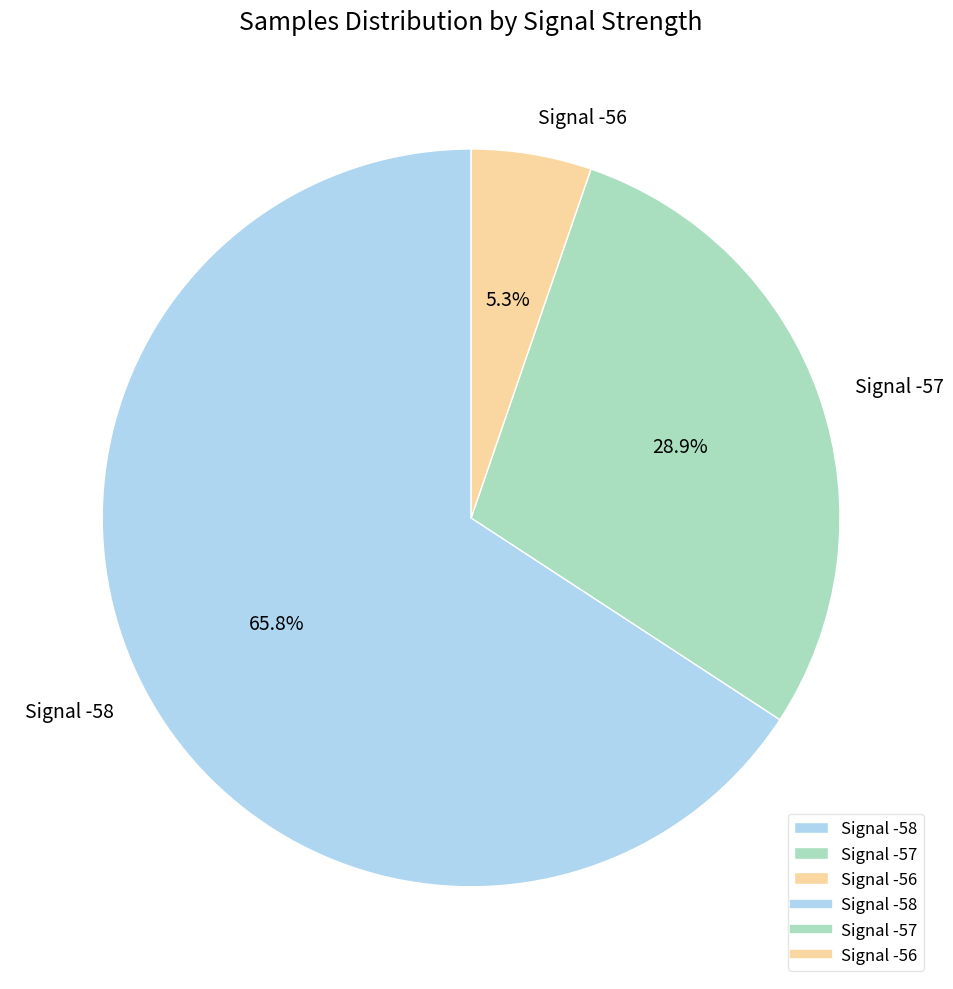

Is there any slice that represents more than half of the pie?

Yes